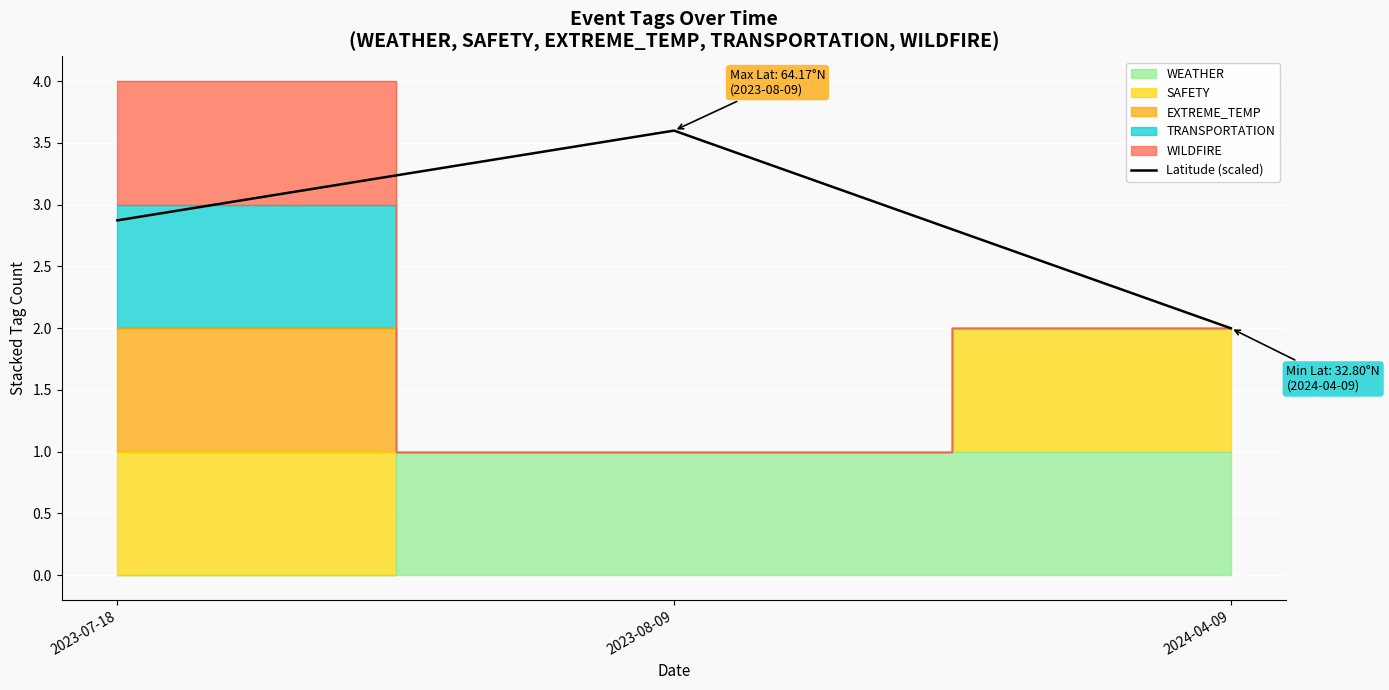

At which label is the value closest to 2?

2024-04-09